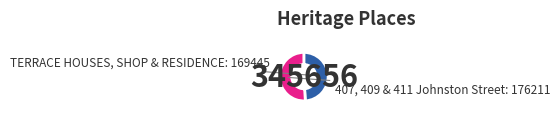

Is there a majority slice in this chart?

Yes